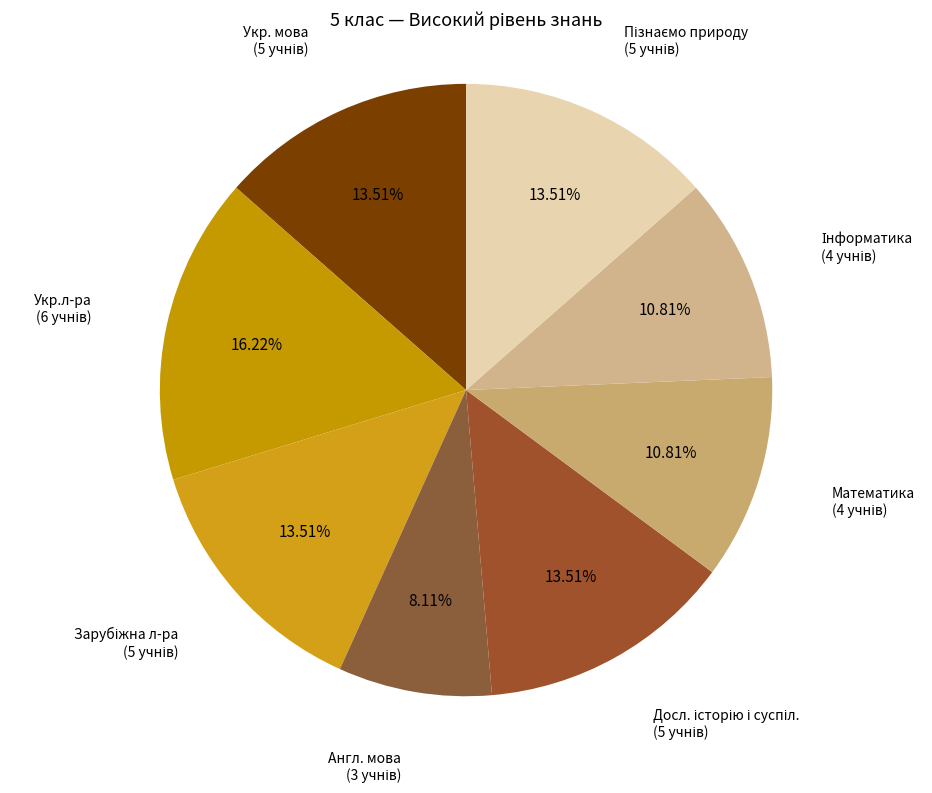

Does Англ. мова account for over 50% of the chart?

No